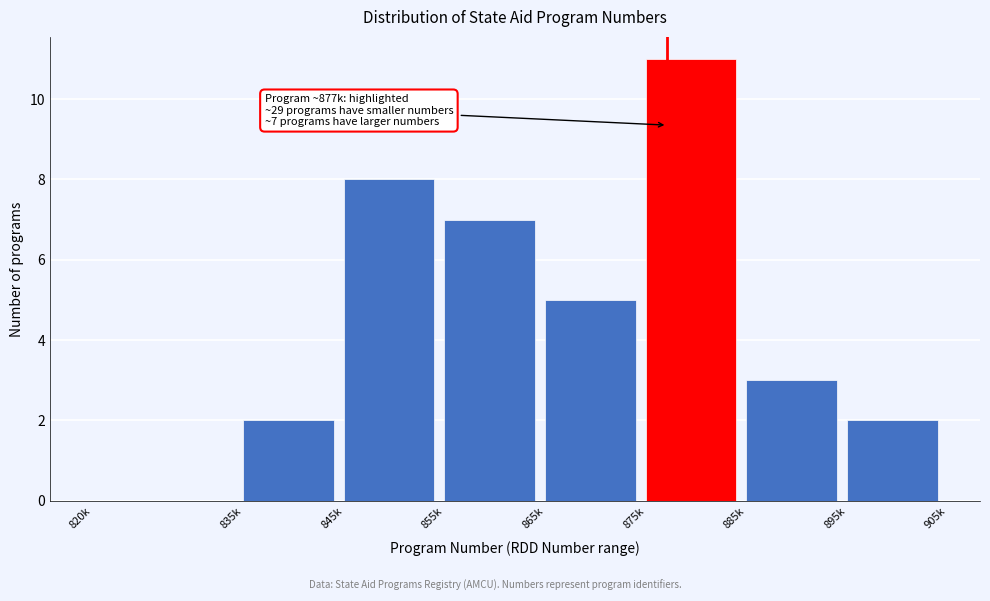

Reading left to right, list all the values displayed in this chart.

820k=0	835k=2	845k=8	855k=7	865k=5	875k=11	885k=3	895k=2